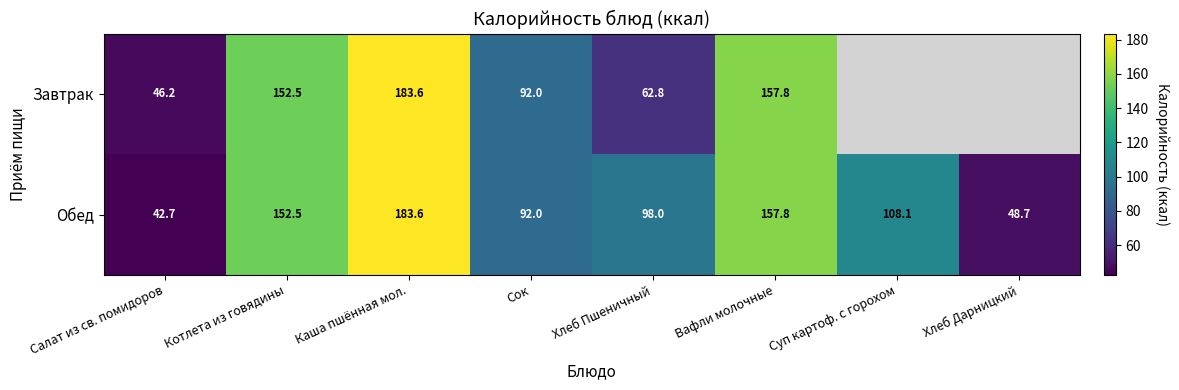

At which category is the sum across all series the highest?

Каша пшённая мол.